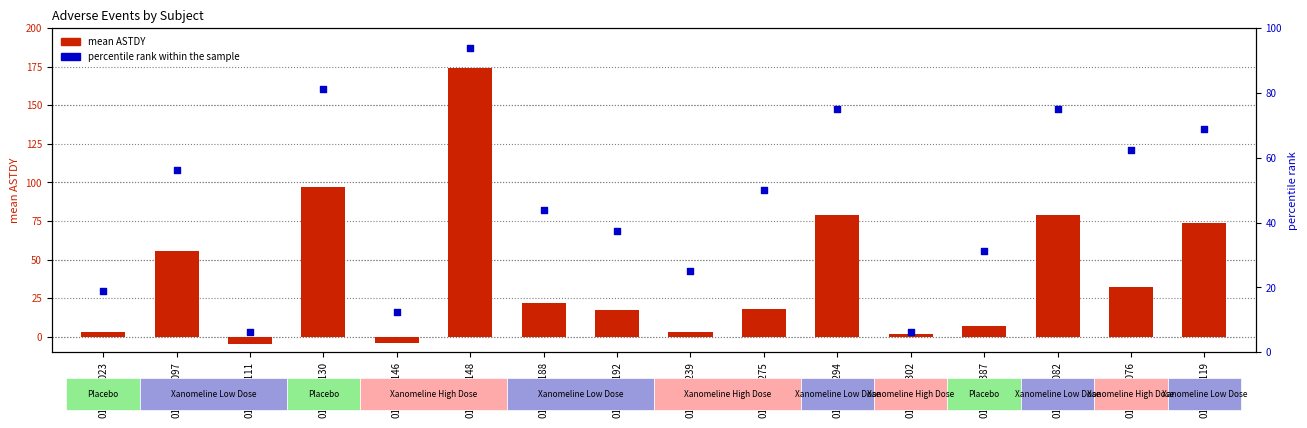

Which series contains the highest Y value?

mean ASTDY